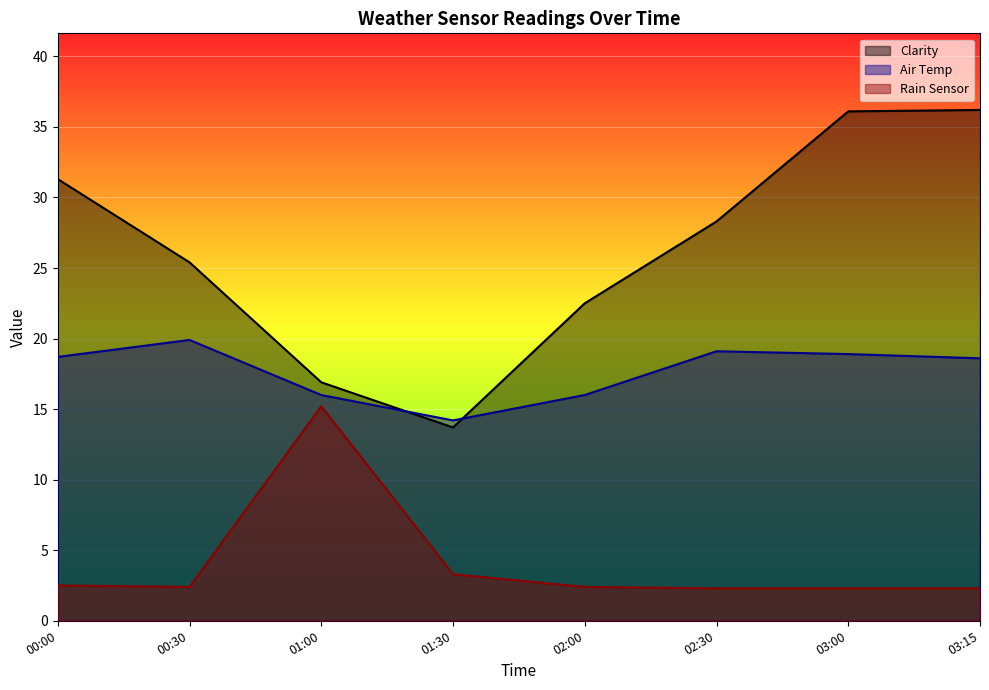

The value of Clarity at 02:30 is 28.3. True or false?

True